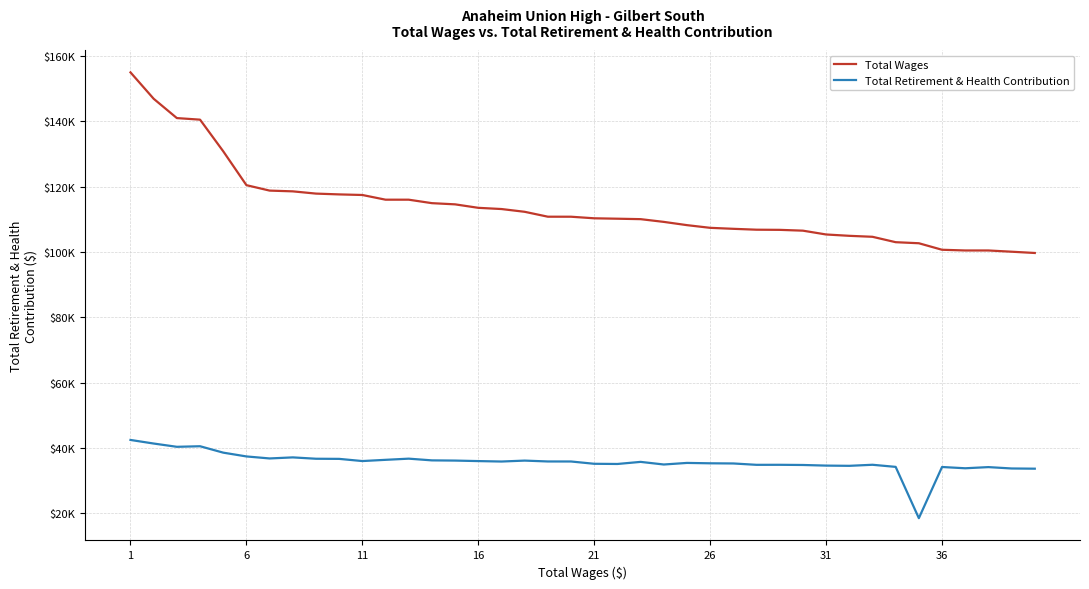

Rank the series by their average value, from highest to lowest.

Total Wages, Total Retirement & Health Contribution